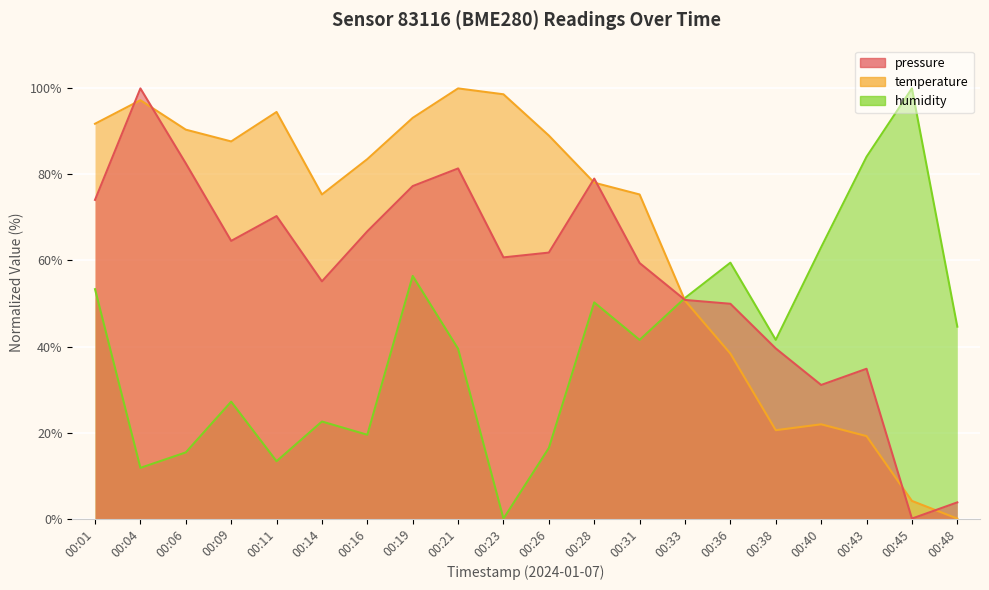

Reading left to right, list all the values displayed in this chart.

pressure: 74.1	100.0	82.6	64.5	70.3	55.1	66.8	77.3	81.4	60.7	61.8	79.0	59.4	50.8	49.9	39.5	31.1	34.8	0.0	3.8
temperature: 91.8	97.3	90.4	87.7	94.5	75.3	83.6	93.2	100.0	98.6	89.0	78.1	75.3	50.7	38.4	20.5	21.9	19.2	4.1	0.0
humidity: 53.3	11.8	15.4	27.2	13.3	22.6	19.5	56.4	39.5	0.0	16.4	50.3	41.5	51.3	59.5	41.5	63.1	84.1	100.0	44.6